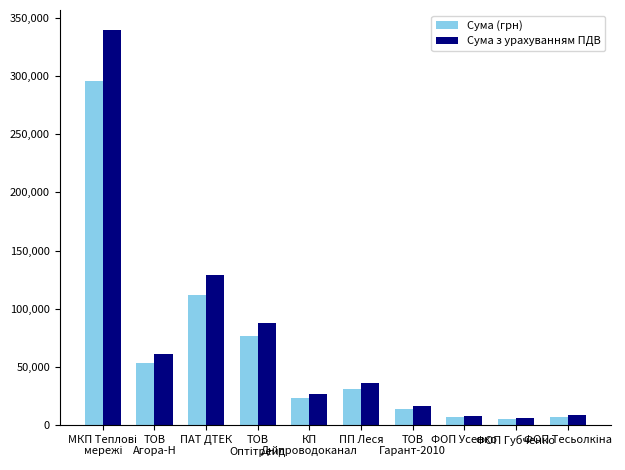

What is the highest value of the Сума (грн) series?

295638.6